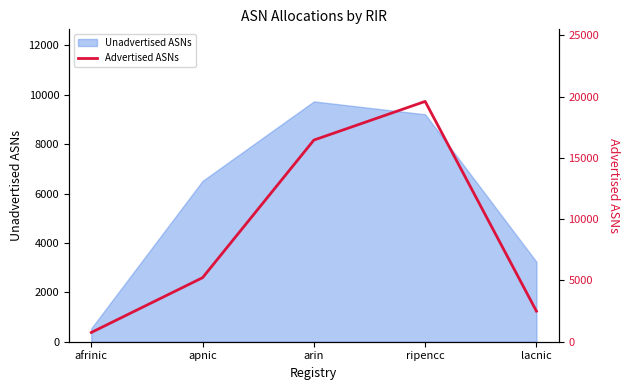

True or false: the data shows 11183 at arin.

False